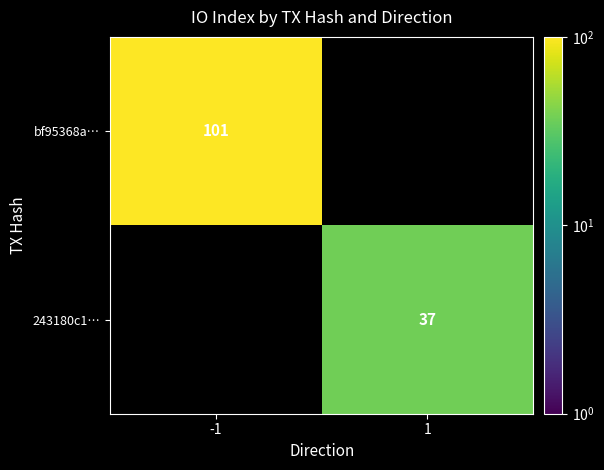

The value of bf95368a… at -1 is 101. True or false?

True